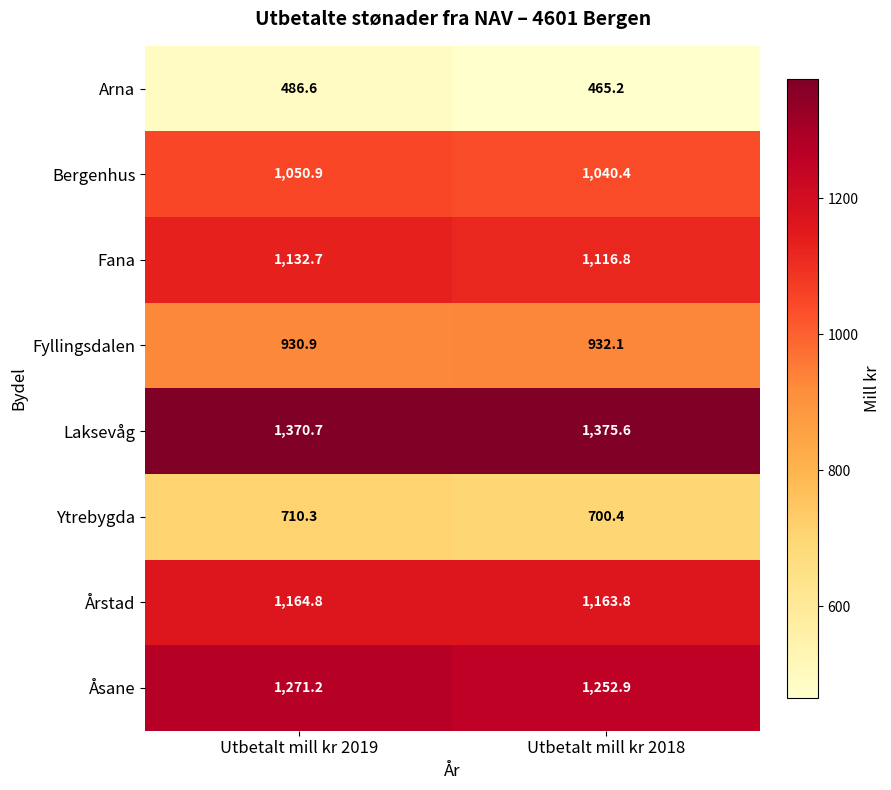

Count the number of data series in this chart.

8